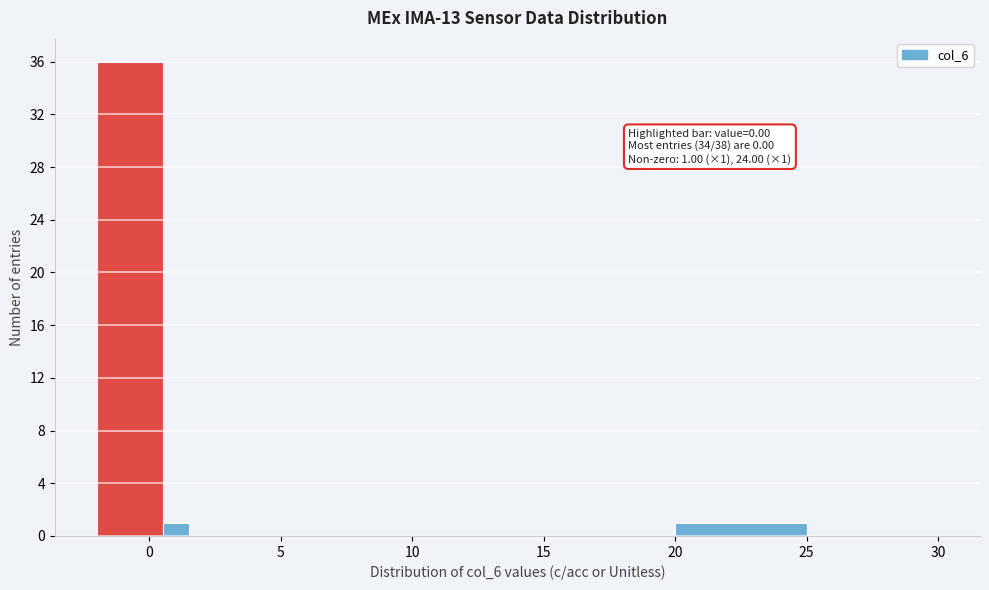

Read against the x-axis, roughly where is the centre of the tallest bar?

-0.5